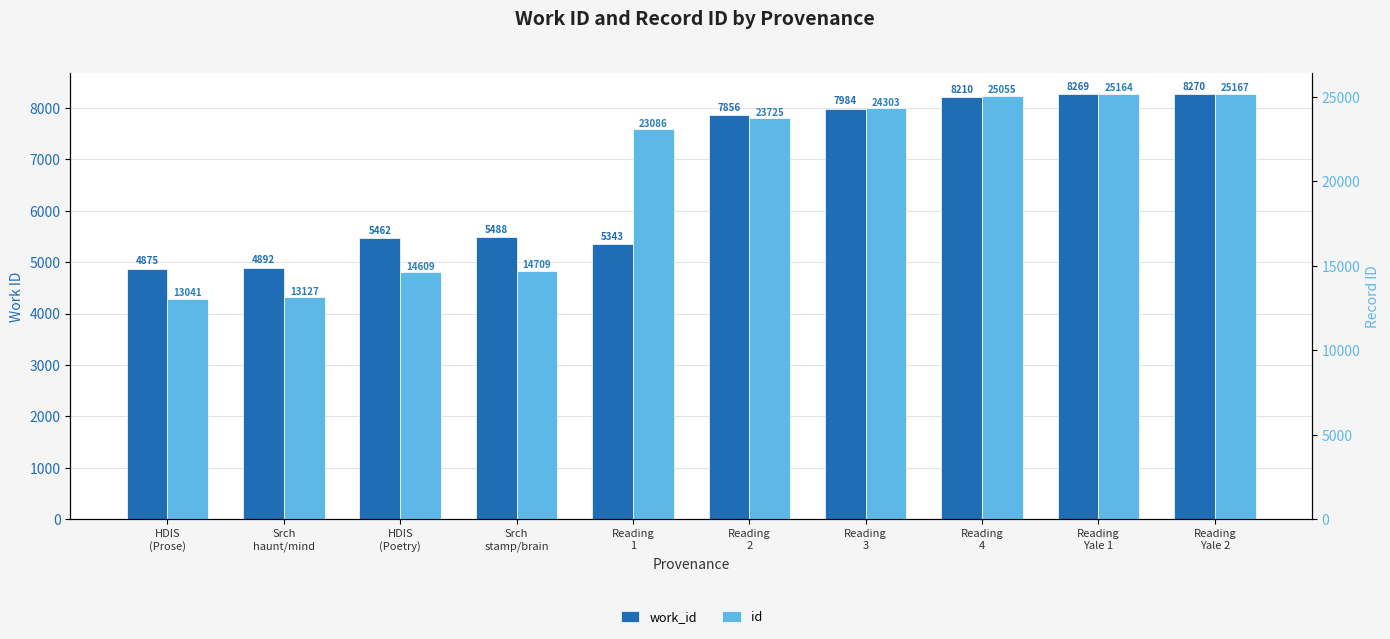

At which category is the sum across all series the highest?

Reading
Yale 2